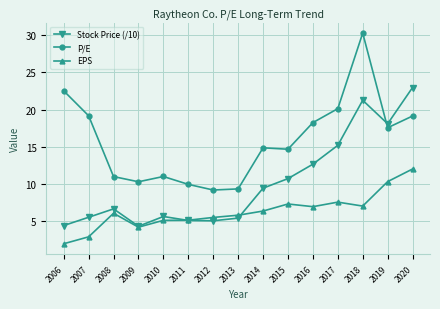

At which label does EPS reach its minimum?

2006